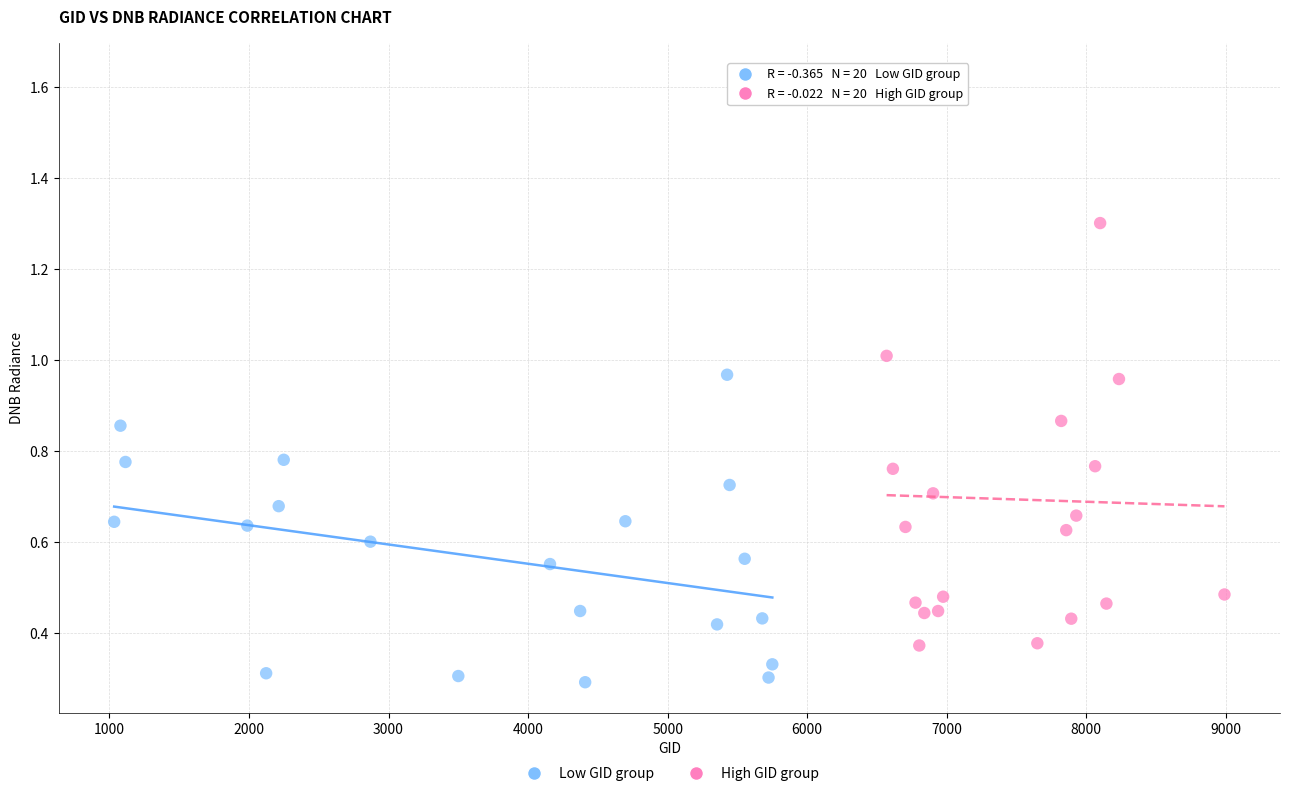

Which series contains the highest Y value?

High GID group